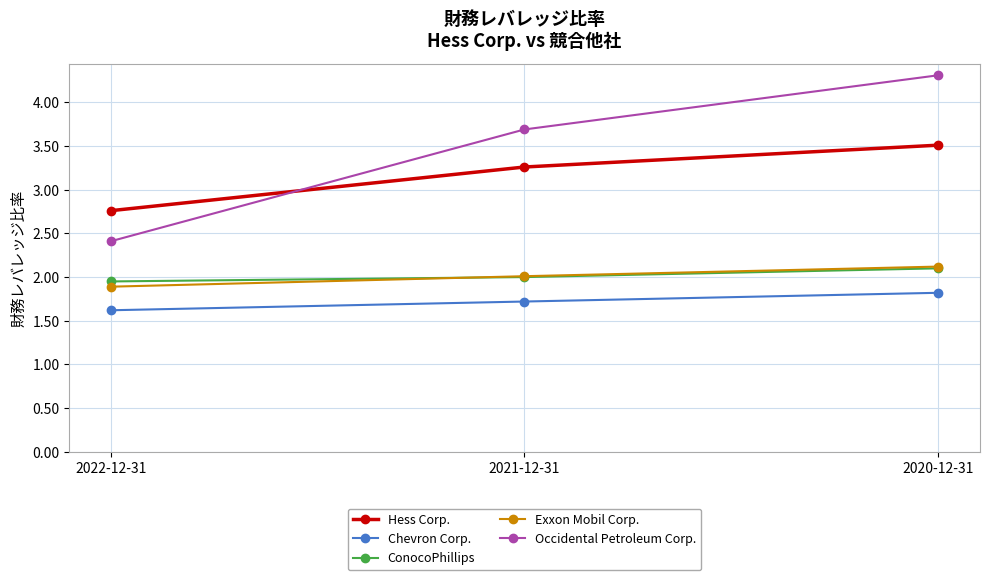

What is the minimum value for Chevron Corp.?

1.6